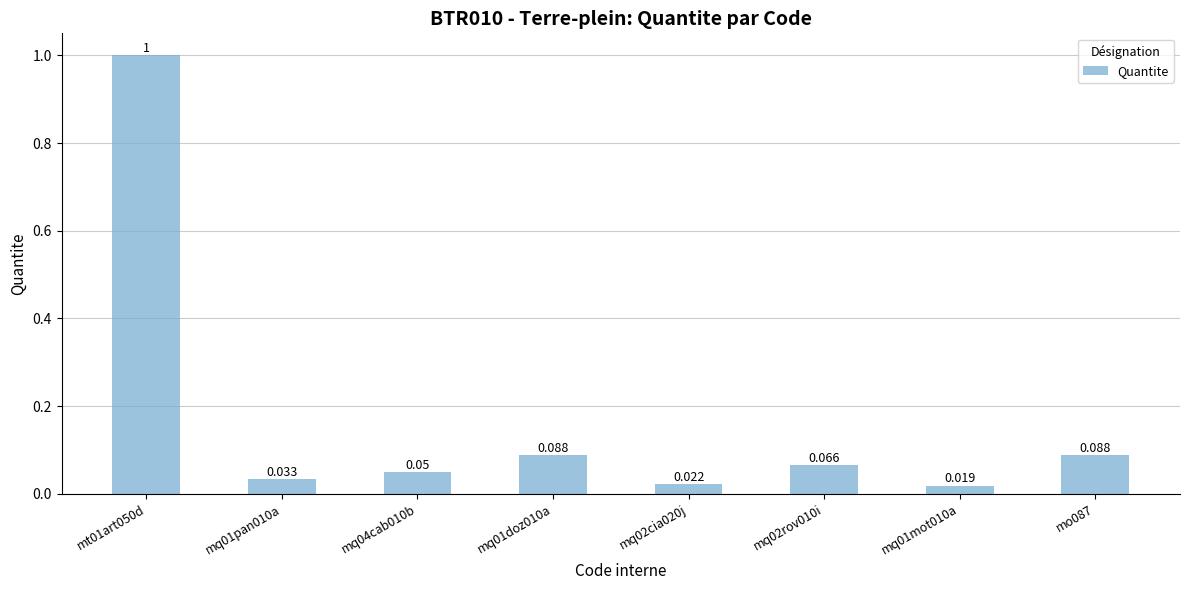

Reading left to right, transcribe all the data shown in this chart.

1.0	0.0	0.1	0.1	0.0	0.1	0.0	0.1